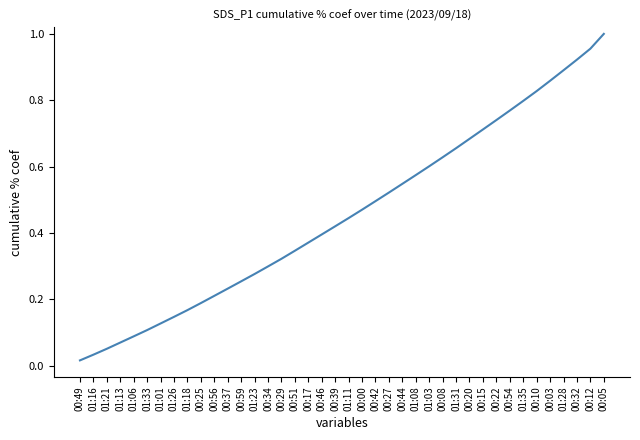

How many lines are shown in the chart?

1